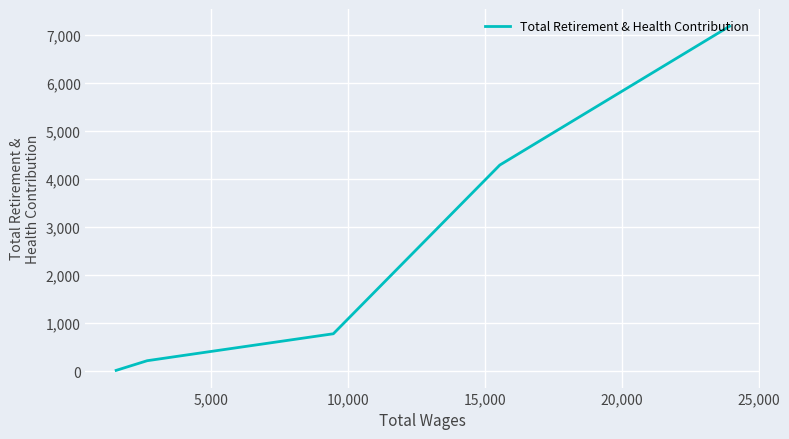

How many lines are shown in the chart?

1